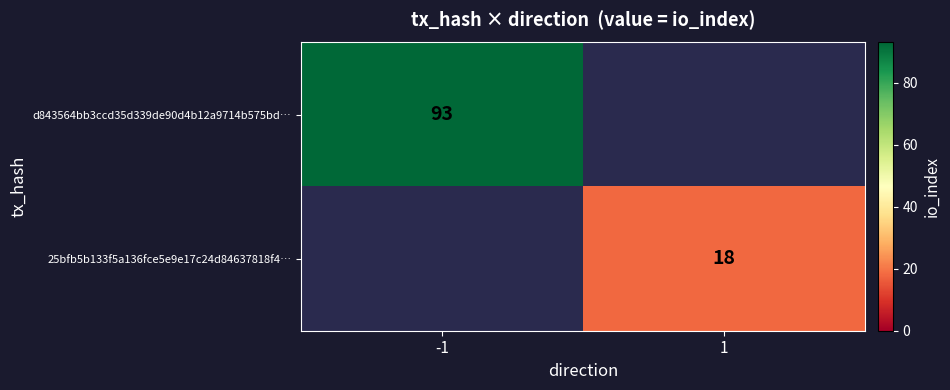

The value of d843564bb3ccd35d339de90d4b12a9714b575bd… at -1 is 45. True or false?

False